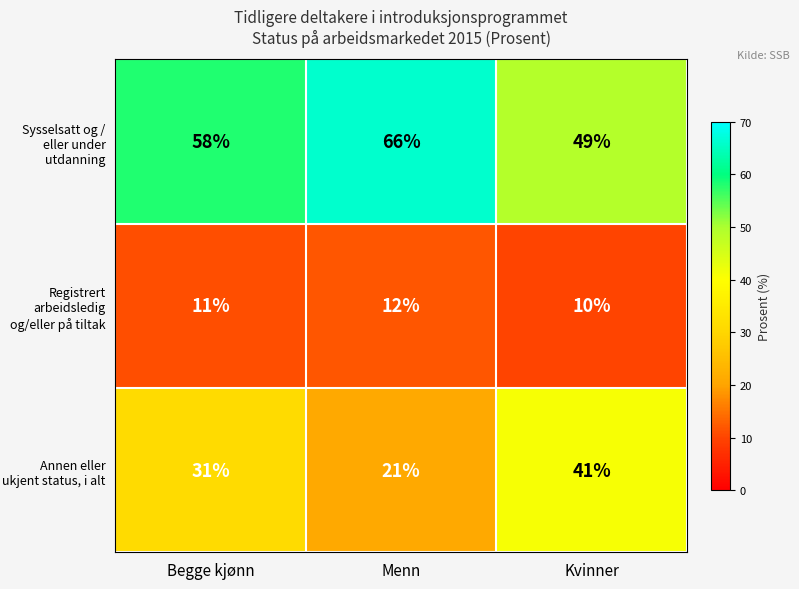

Count the Sysselsatt og / eller under utdanning values in the range 49 to 66.

3